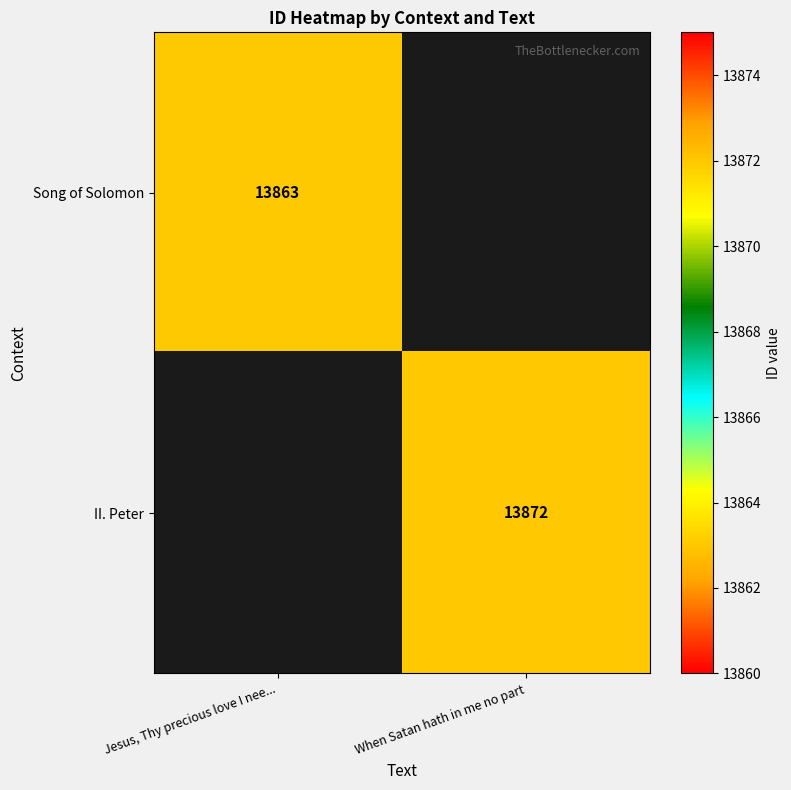

True or false: Song of Solomon has a value of 13863 at Jesus, Thy precious love I nee....

True